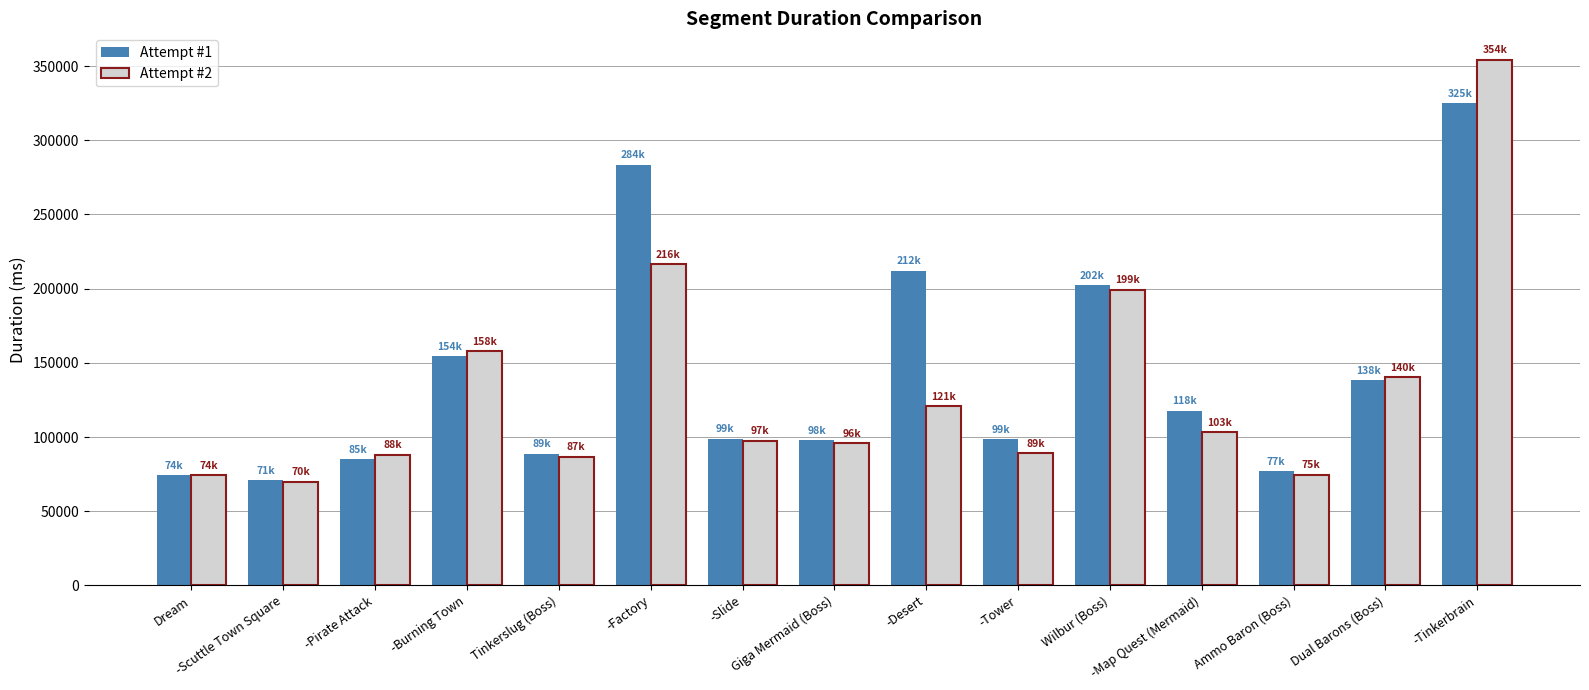

Which series has the largest total across all categories?

Attempt #1